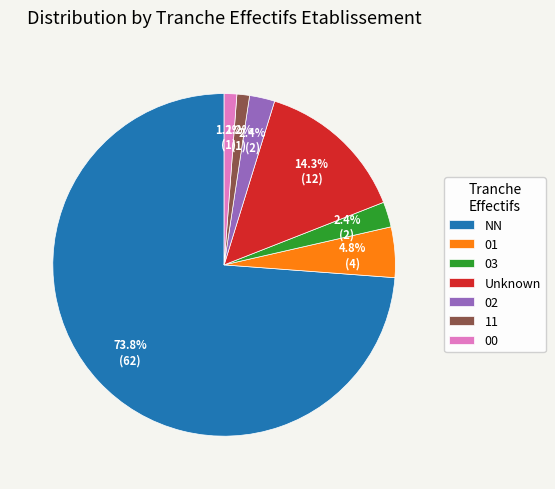

To the nearest percent, what percentage of the pie is 01?

5%